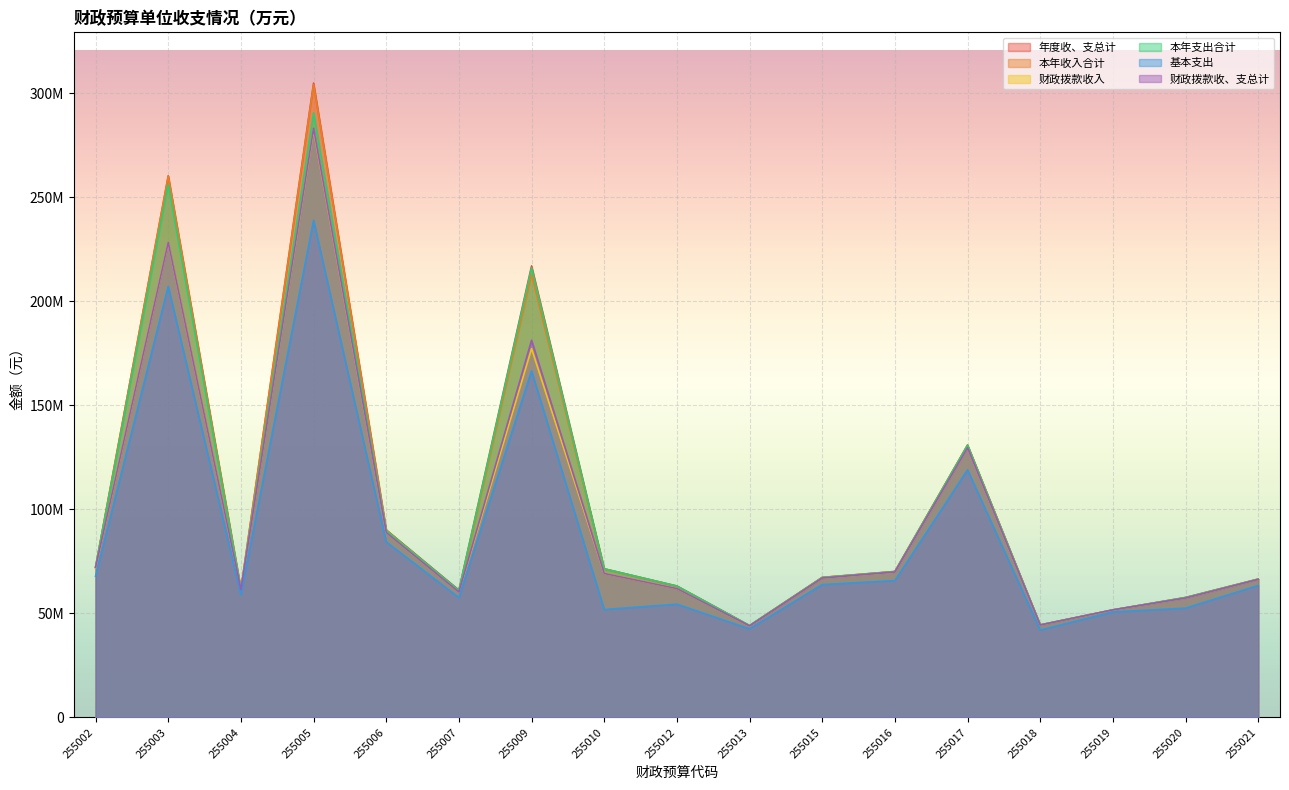

How many interior local peaks does the 本年收入合计 series have?

4